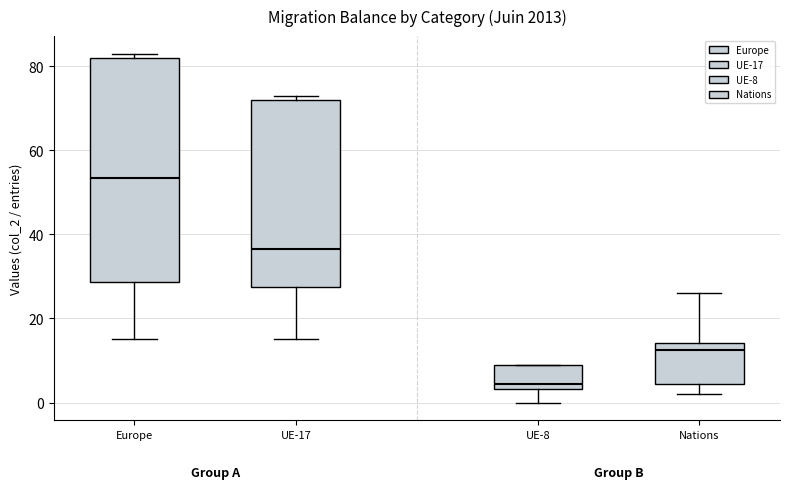

Where is the upper edge of the box for UE-8 on the y-axis? The values are not printed on the chart, so give them approximately, as read against the axis.

10